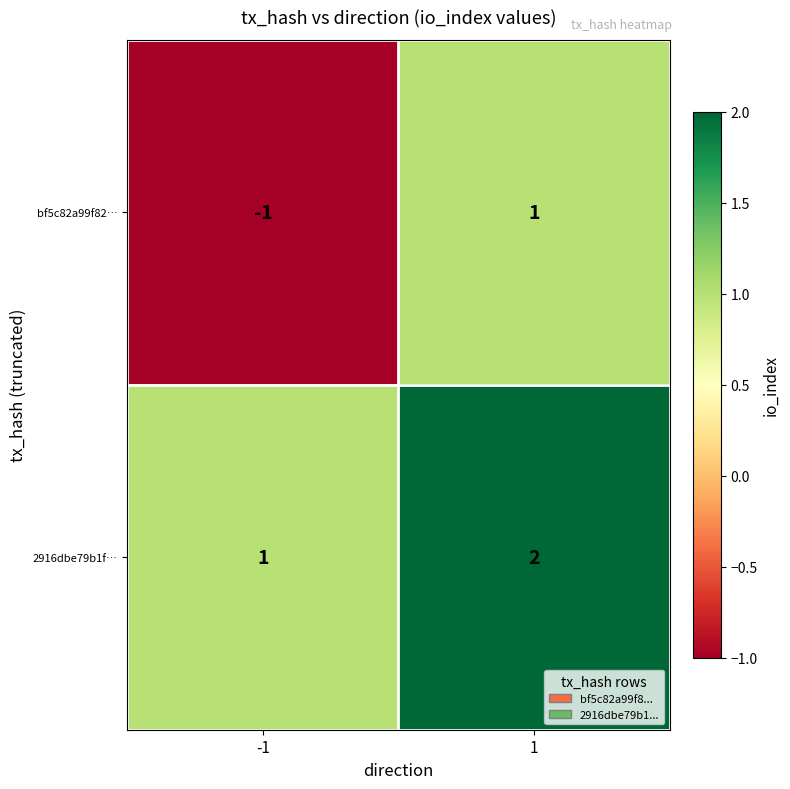

The bf5c82a99f82… series shows -2 at -1. True or false?

False